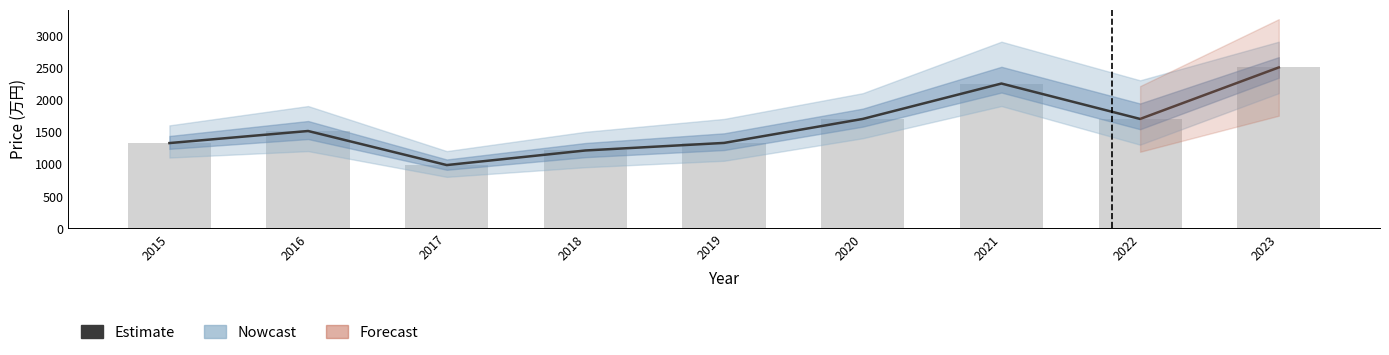

What is the highest value of the Bars series?

2500.0